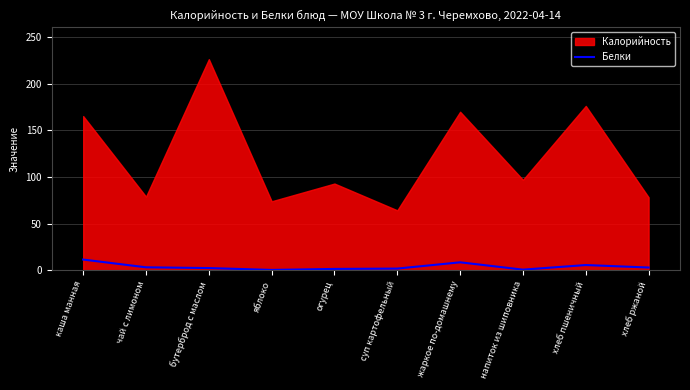

Which category has the lowest value across all series?

яблоко